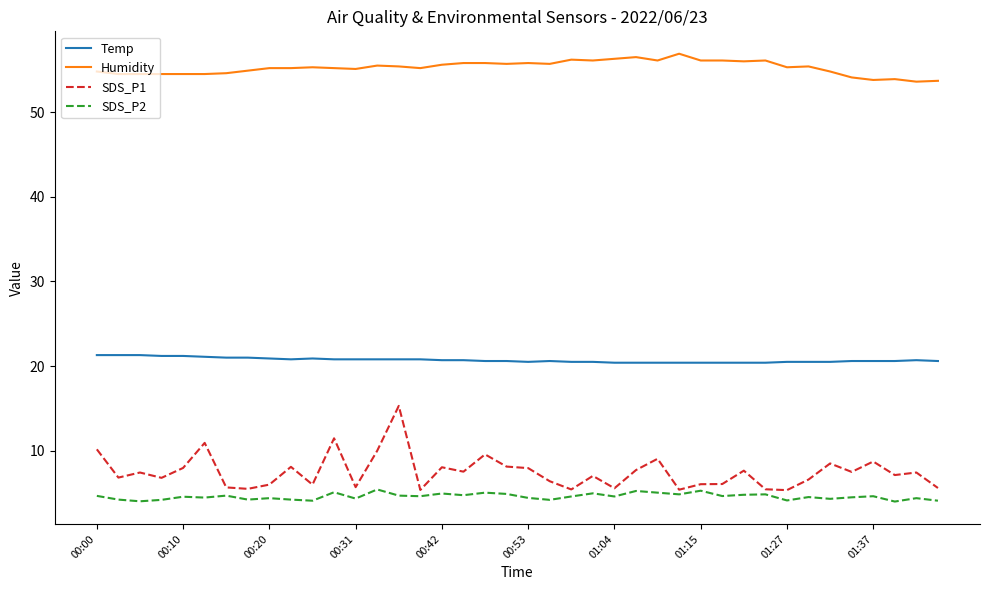

What is the greatest value displayed?

56.9